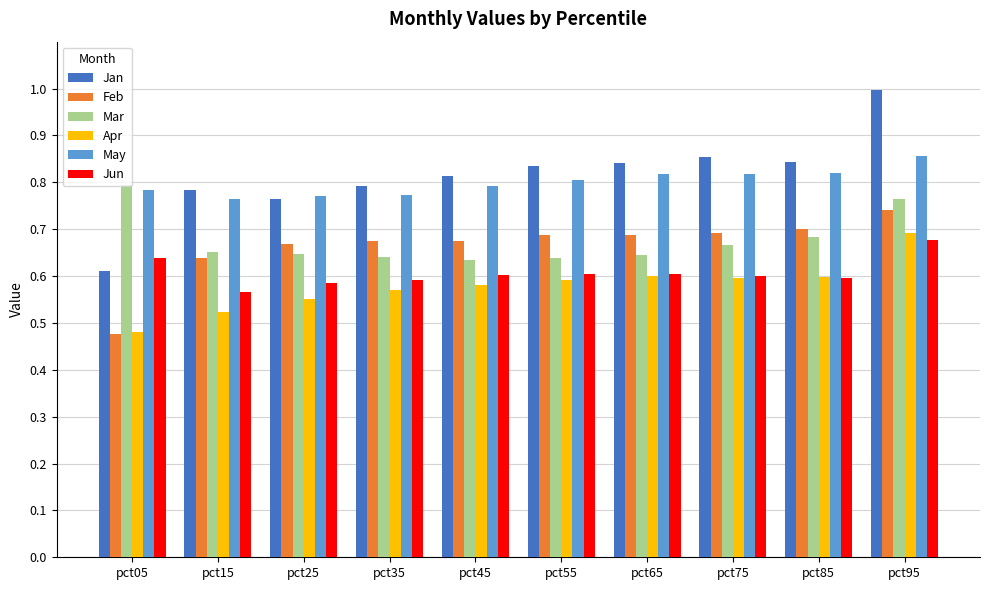

Which category has the lowest value across all series?

pct05